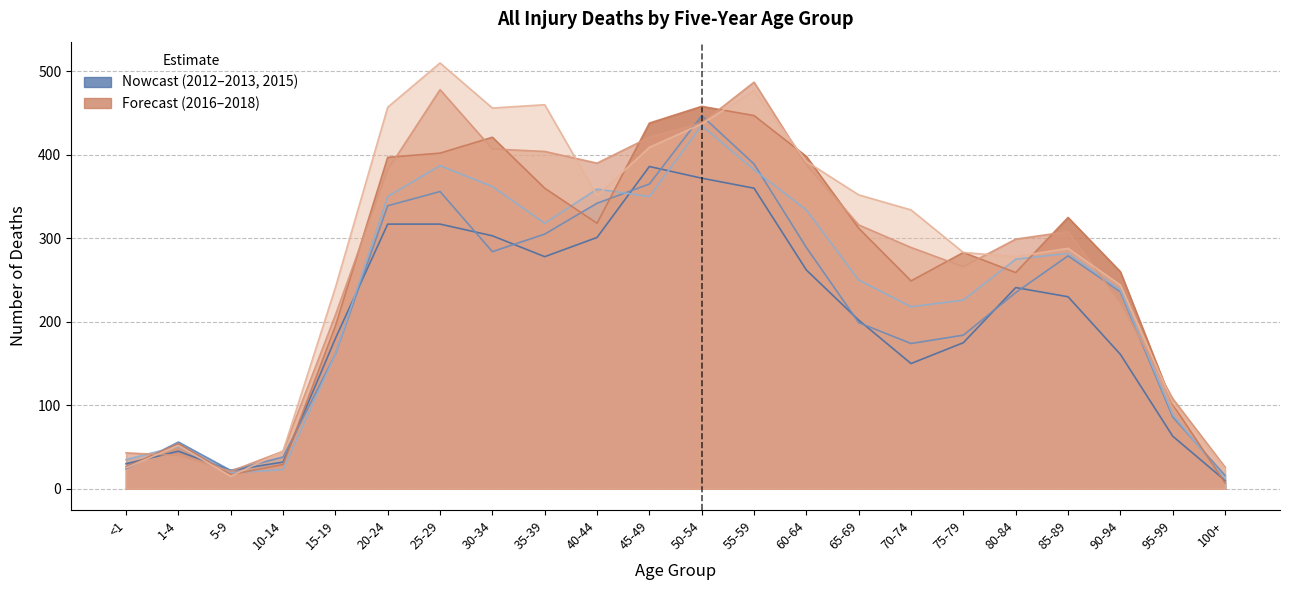

List the series in order of their peak value, lowest first.

2012, 2015, 2013, 2016, 2017, 2018